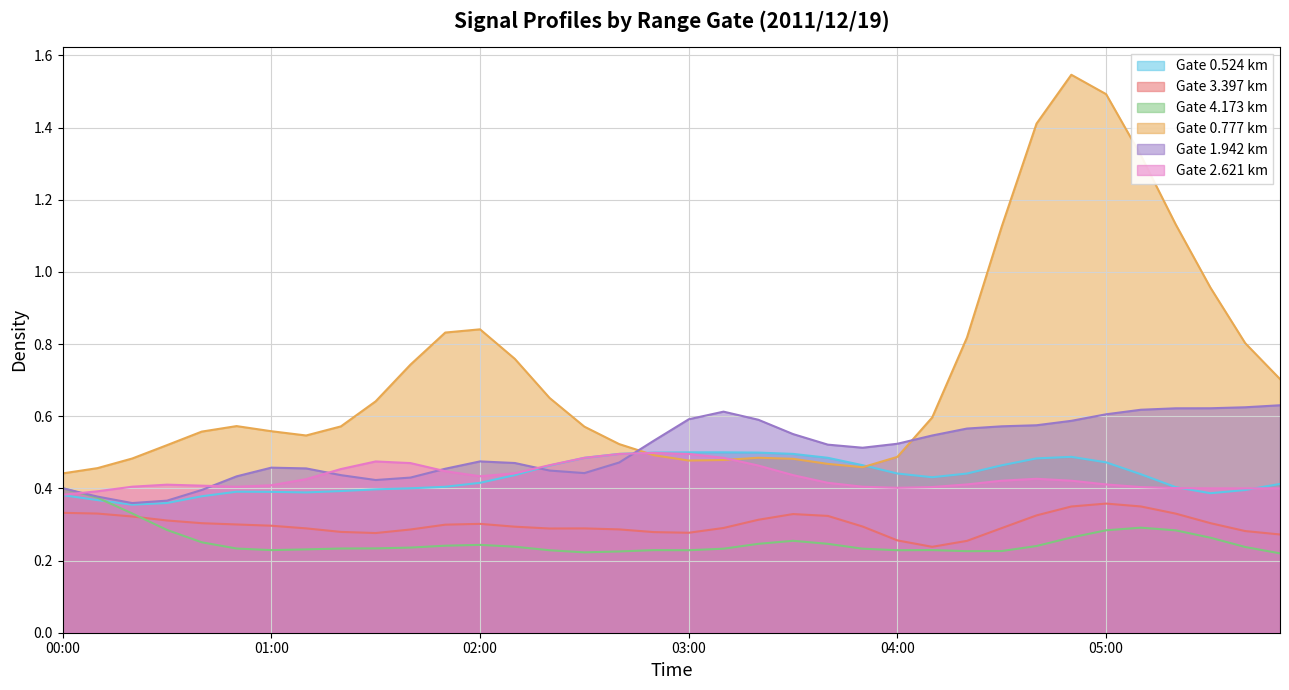

How many intersections are there between Gate 1.942 km and Gate 0.777 km?

2